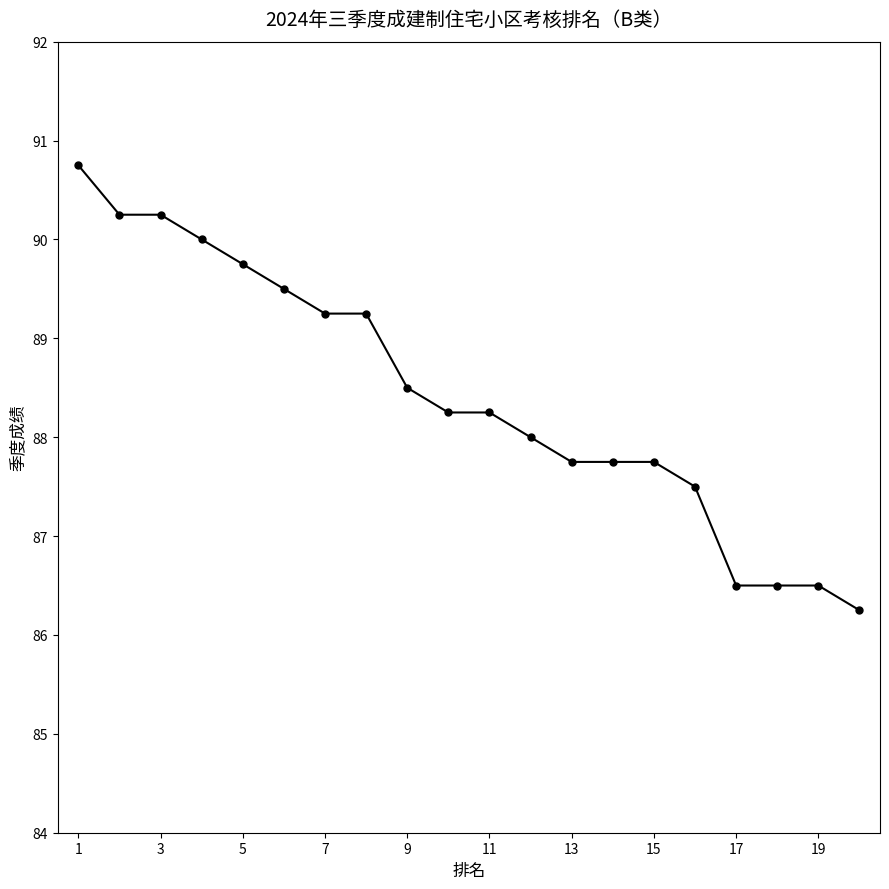

What is the difference between the maximum and minimum values?

4.5